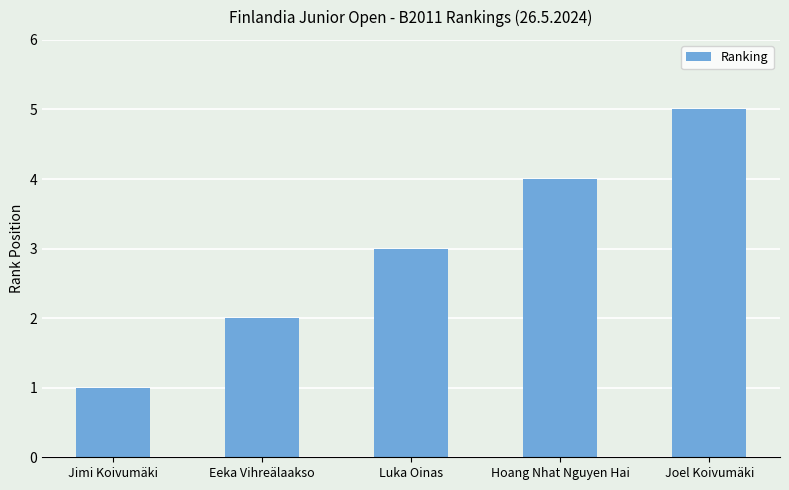

What is the average value?

3